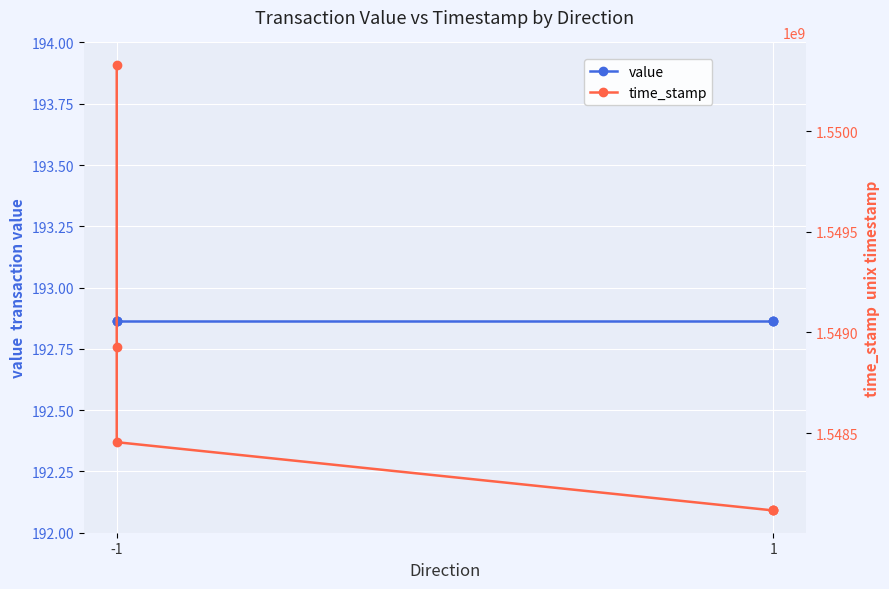

At which category does the chart reach its peak across all series?

-1